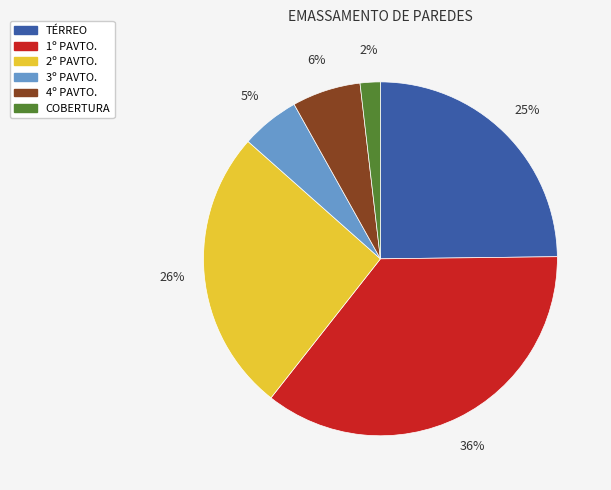

Rank the categories by value from highest to lowest.

1º PAVTO., 2º PAVTO., TÉRREO, 4º PAVTO., 3º PAVTO., COBERTURA